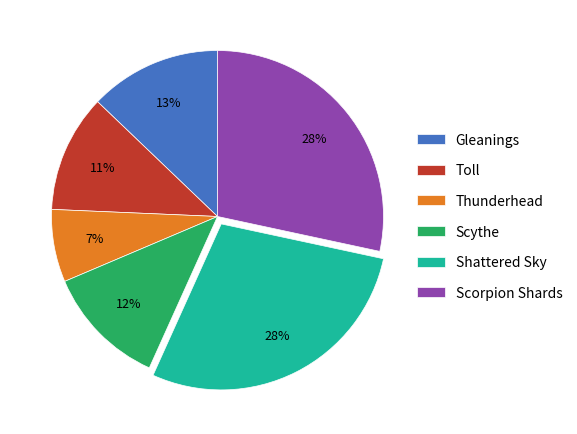

Which category has the smallest portion of the pie?

Thunderhead